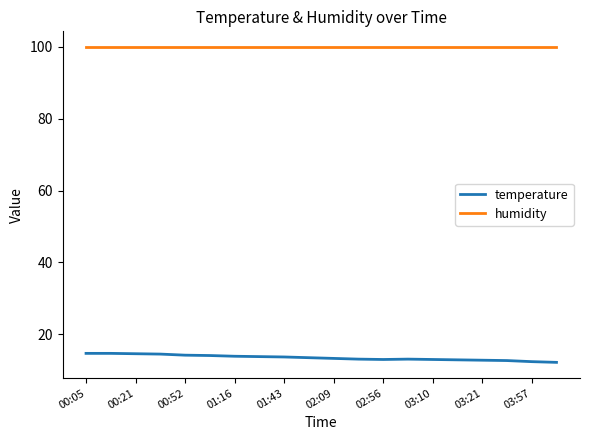

What is the lowest value of the humidity series?

99.9